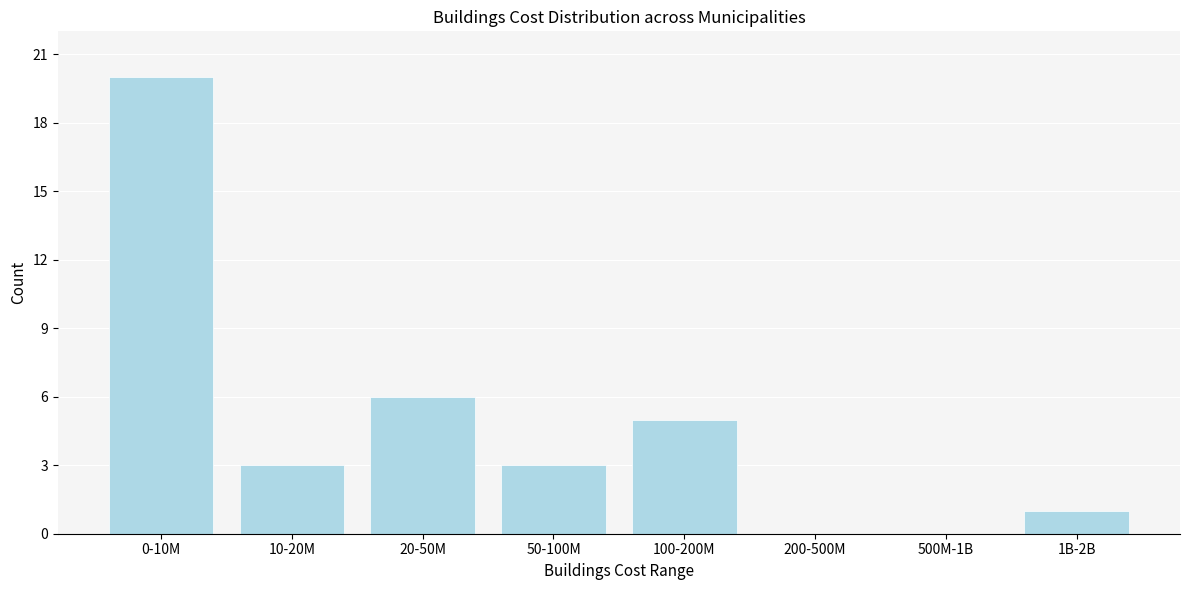

Reading left to right, extract all data points from this chart.

0-10M=20	10-20M=3	20-50M=6	50-100M=3	100-200M=5	200-500M=0	500M-1B=0	1B-2B=1